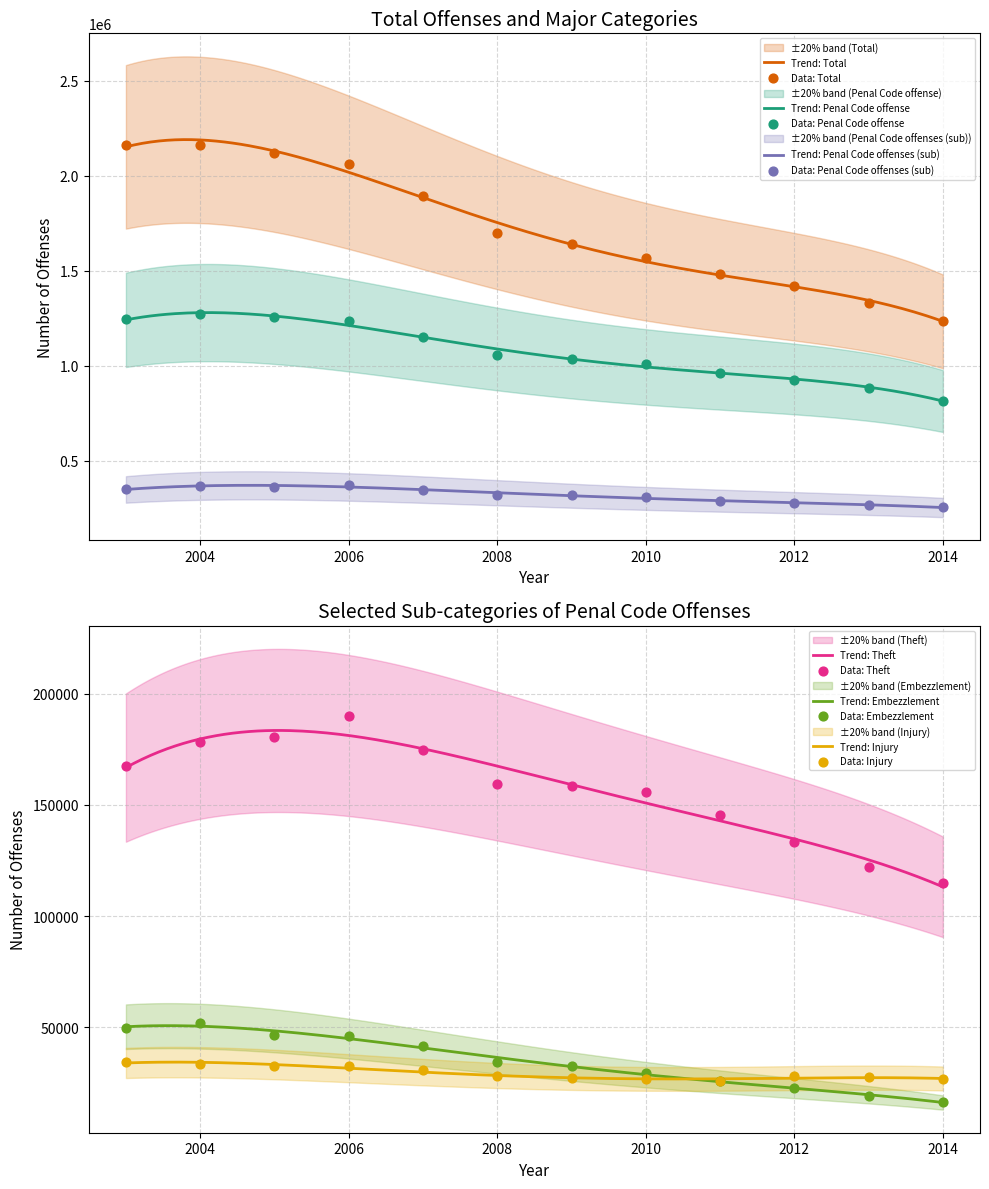

What are all the series names shown in the legend?

Total, Penal Code offense, Penal Code offenses (sub), Theft, Embezzlement, Injury